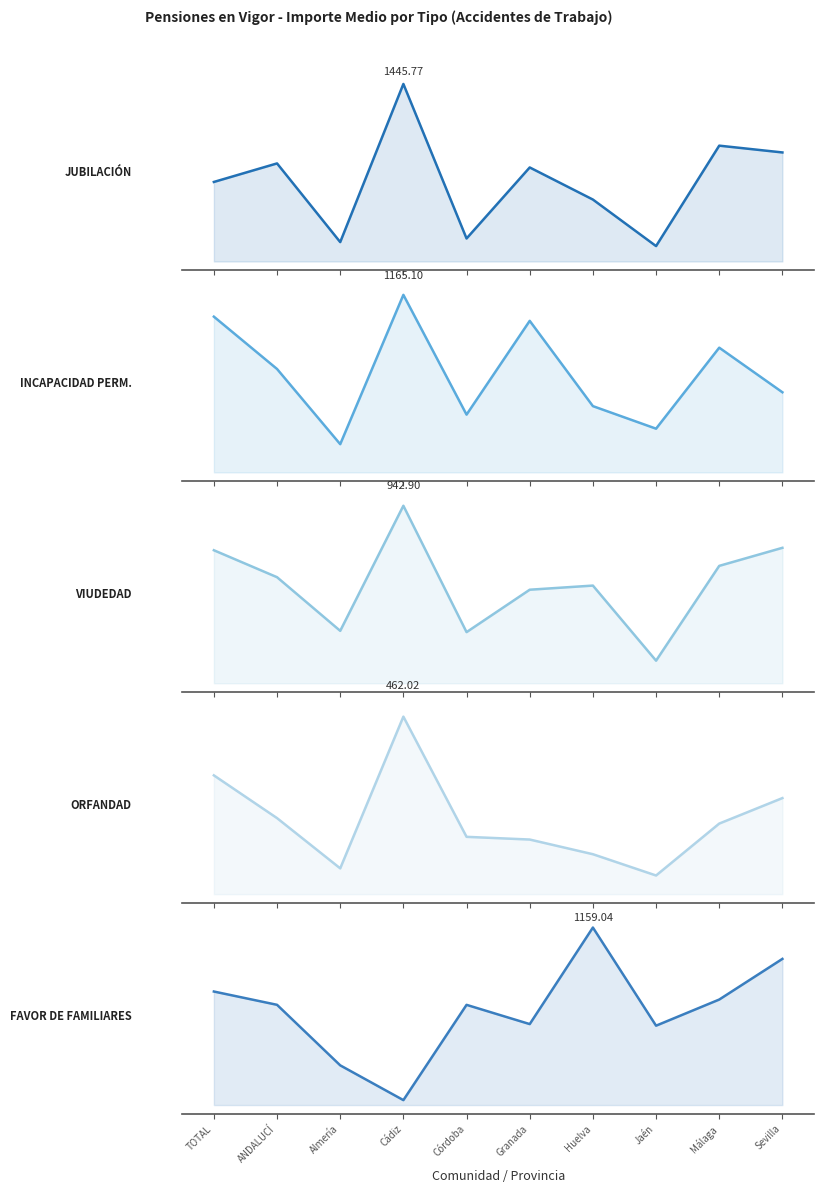

At how many categories does at least one series exceed 939?

10